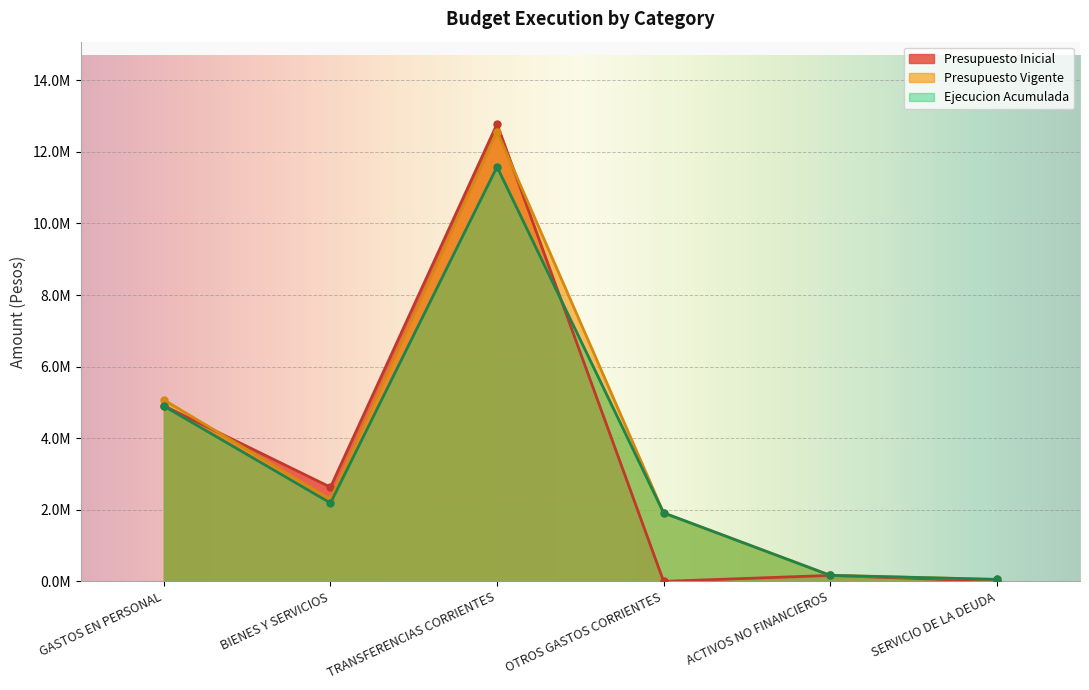

At how many categories does at least one series exceed 3291348?

2